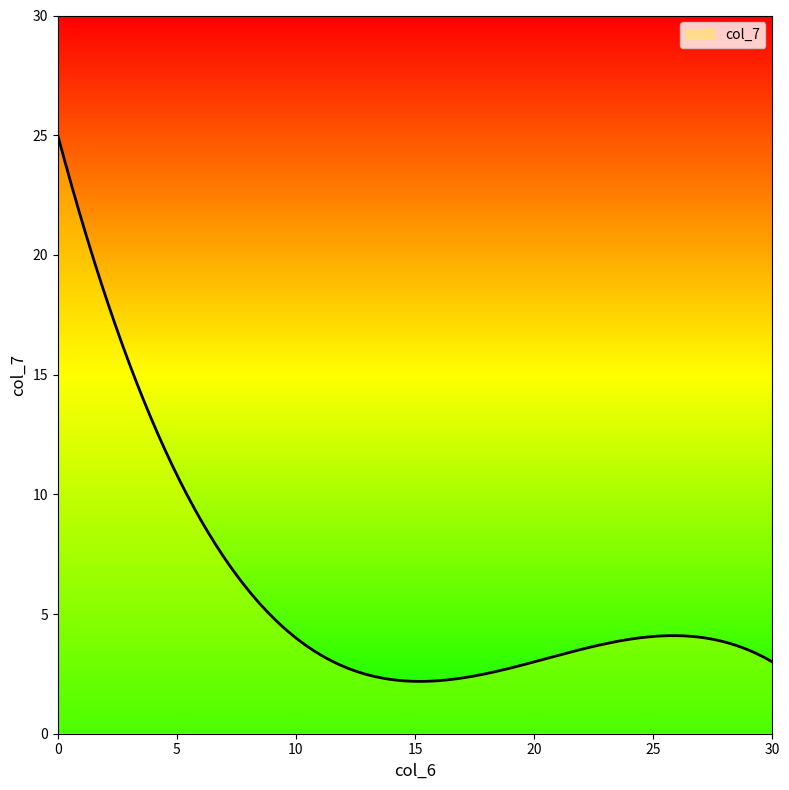

How many lines are shown in the chart?

1